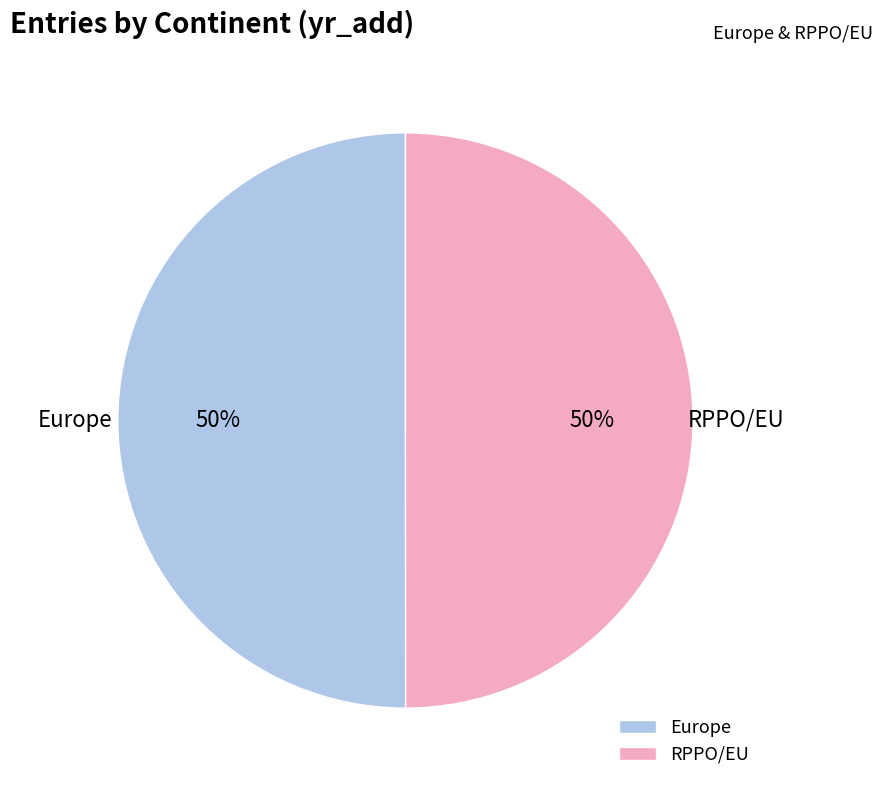

What is the ratio of the value at Europe to the value at RPPO/EU?

1.0